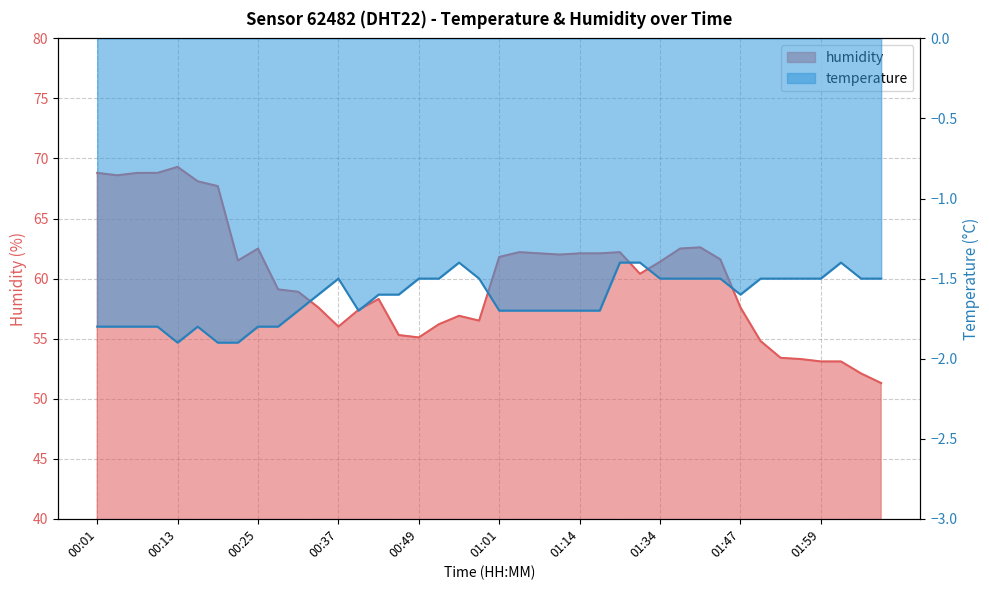

Between 00:37 and 01:53, which series saw the biggest shift?

humidity